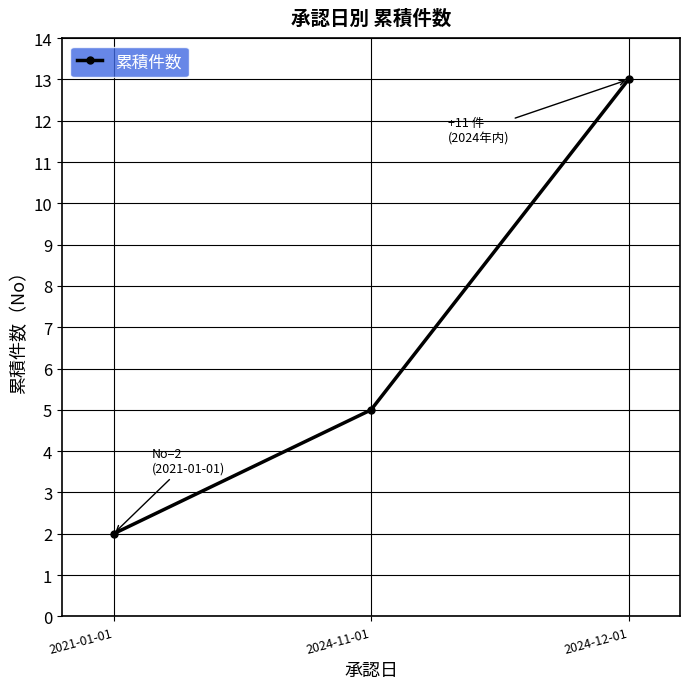

What value does the data have at 2021-01-01?

2